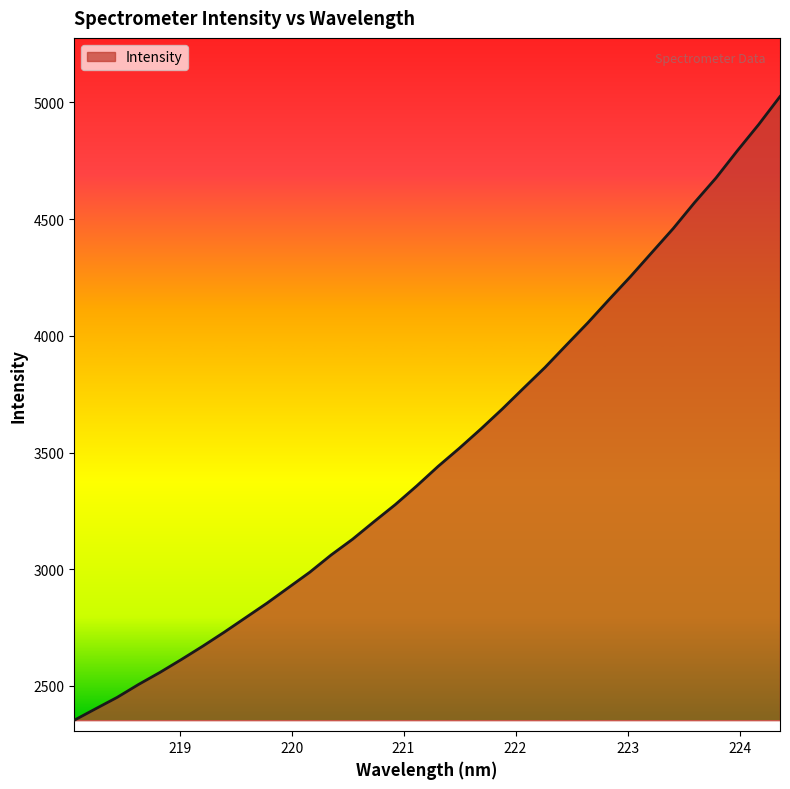

What is the difference between the maximum and minimum values?

2672.0